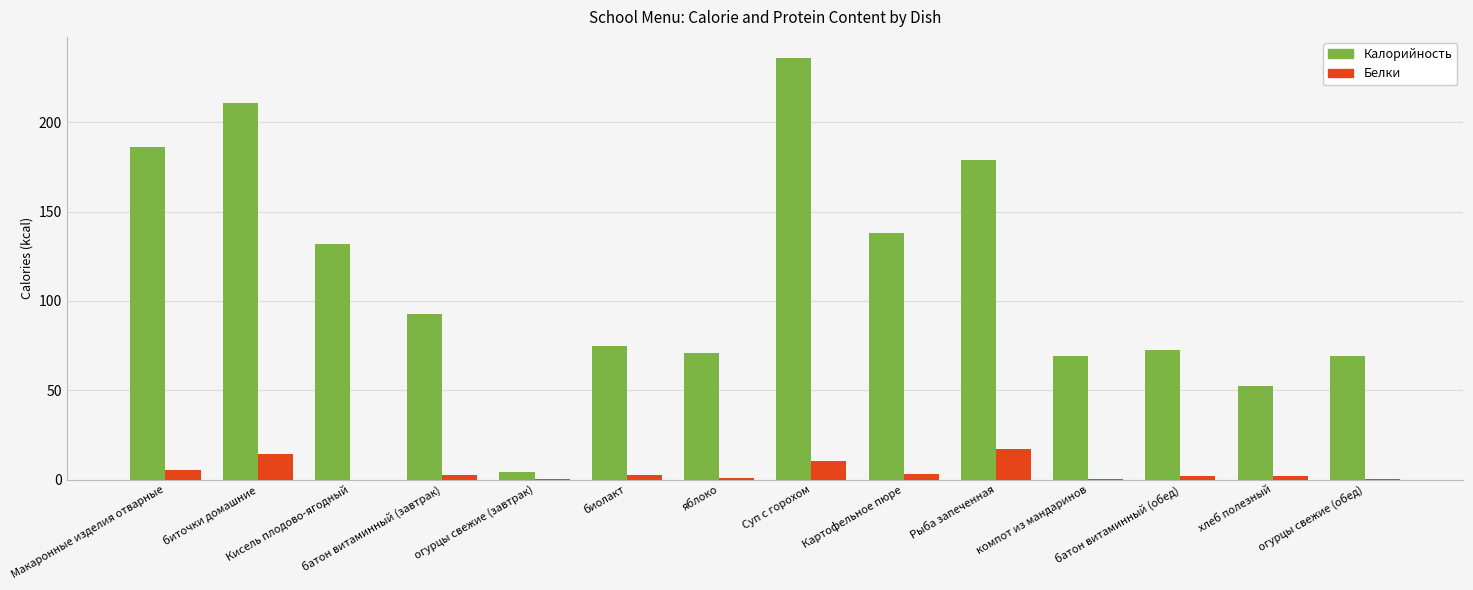

What is the spread (max minus min) of values at биточки домашние?

196.5